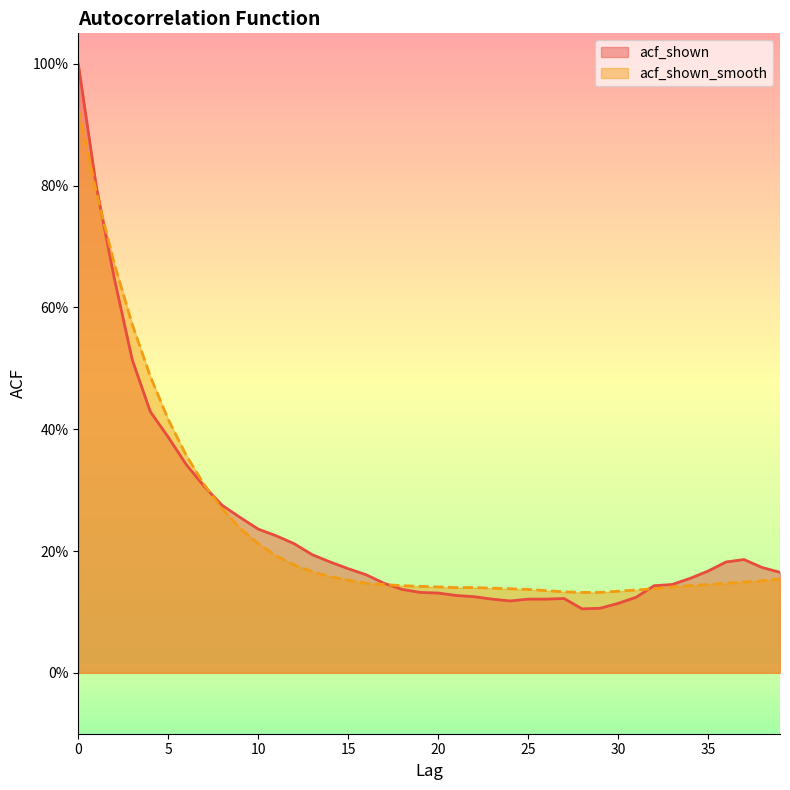

True or false: acf_shown_smooth has more than 1 interior local peaks.

False